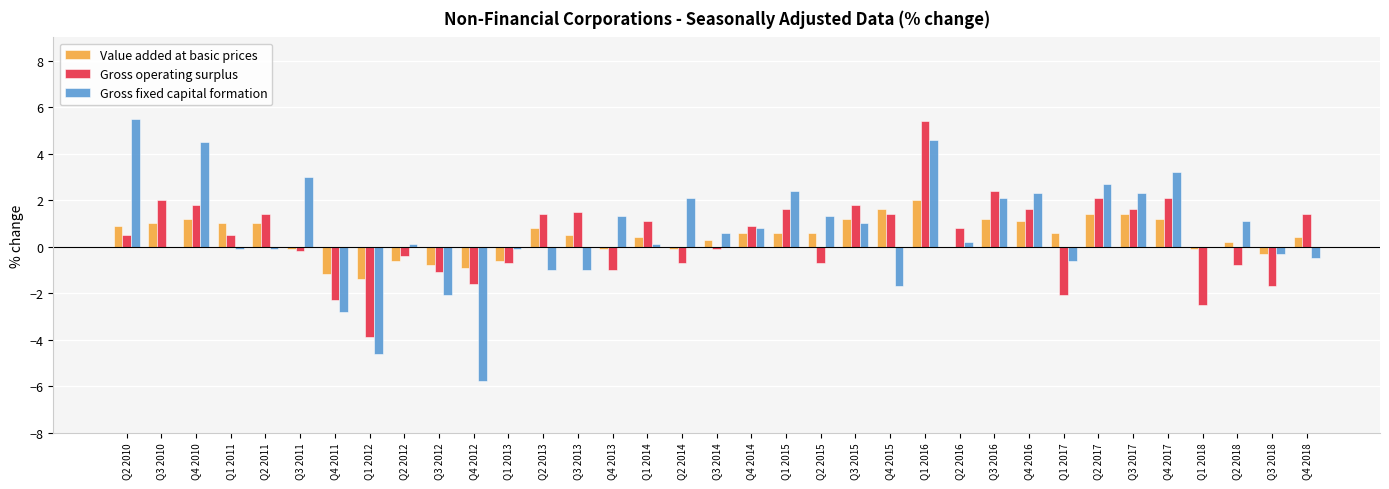

Reading right to left, transcribe all the data shown in this chart.

Value added at basic prices: 0.4	-0.3	0.2	-0.1	1.2	1.4	1.4	0.6	1.1	1.2	0.0	2.0	1.6	1.2	0.6	0.6	0.6	0.3	-0.1	0.4	-0.1	0.5	0.8	-0.6	-0.9	-0.8	-0.6	-1.4	-1.2	-0.1	1.0	1.0	1.2	1.0	0.9
Gross operating surplus: 1.4	-1.7	-0.8	-2.5	2.1	1.6	2.1	-2.1	1.6	2.4	0.8	5.4	1.4	1.8	-0.7	1.6	0.9	-0.1	-0.7	1.1	-1.0	1.5	1.4	-0.7	-1.6	-1.1	-0.4	-3.9	-2.3	-0.2	1.4	0.5	1.8	2.0	0.5
Gross fixed capital formation: -0.5	-0.3	1.1	0.0	3.2	2.3	2.7	-0.6	2.3	2.1	0.2	4.6	-1.7	1.0	1.3	2.4	0.8	0.6	2.1	0.1	1.3	-1.0	-1.0	-0.1	-5.8	-2.1	0.1	-4.6	-2.8	3.0	-0.1	-0.1	4.5	0.0	5.5